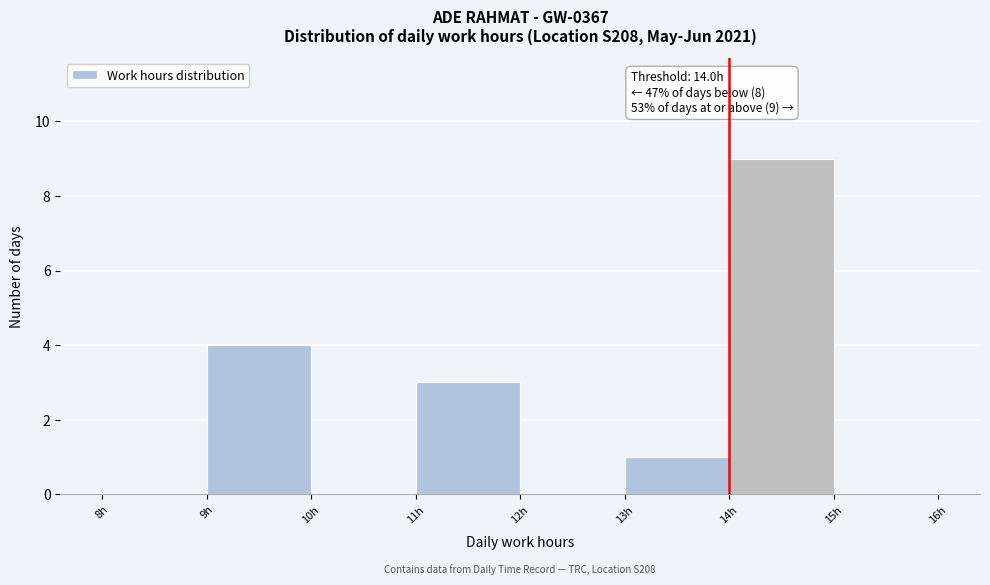

Which range on the x-axis has the tallest bar?

14 to 15